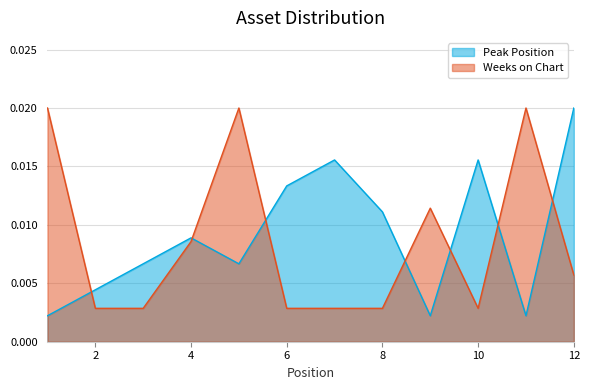

Rank the series by their average value, from lowest to highest.

Weeks on Chart, Peak Position